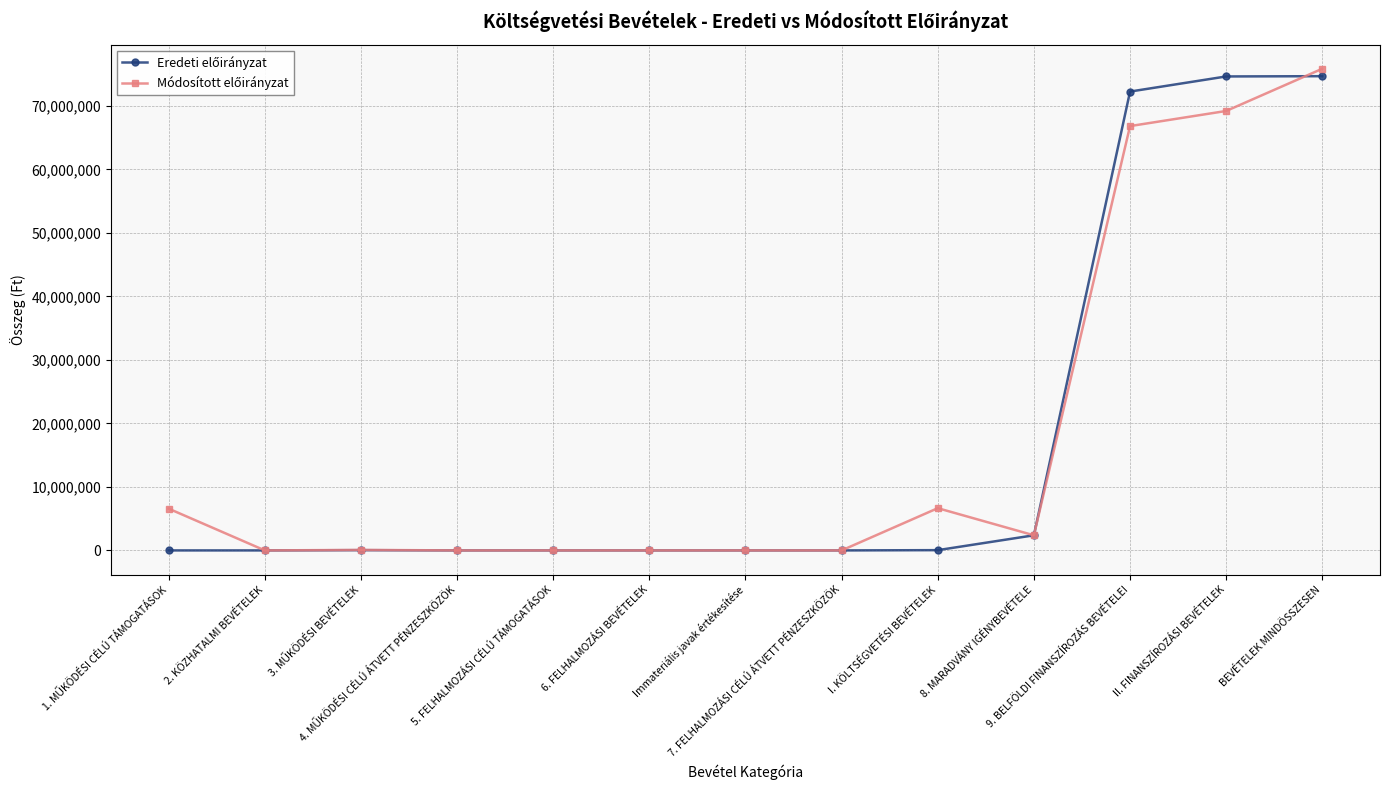

What is the greatest value displayed?

75843000